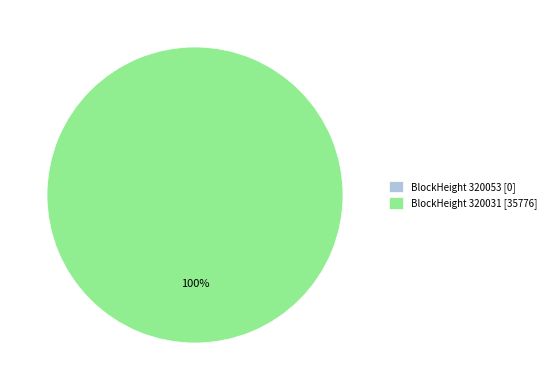

What percentage is the 320031 slice, to the nearest percent?

100%